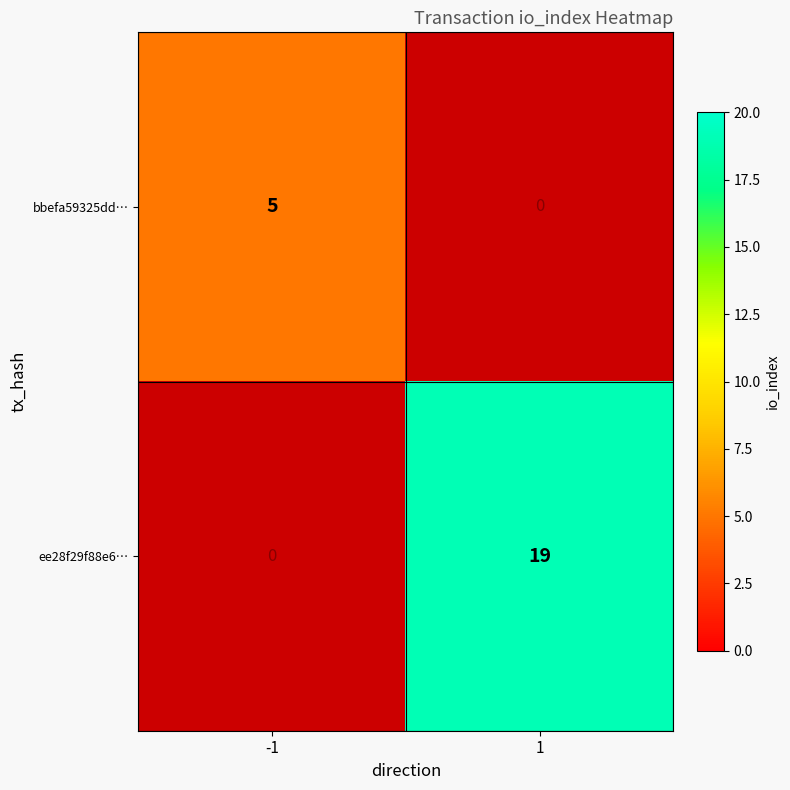

The value of bbefa59325dd… at -1 is 5. True or false?

True